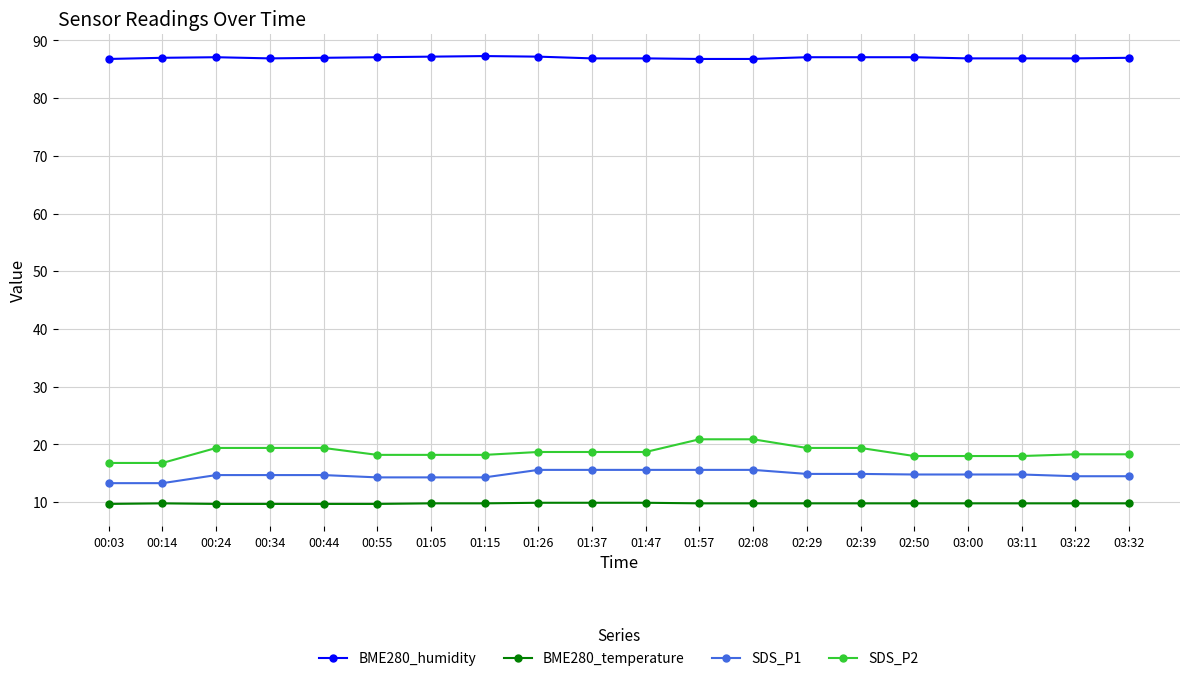

What is the difference between the SDS_P1 values at 00:34 and 00:03?

1.4